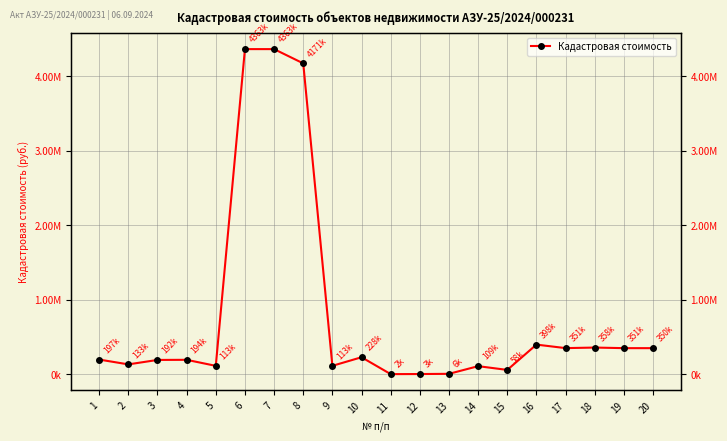

Which label corresponds to the smallest value in the chart?

11